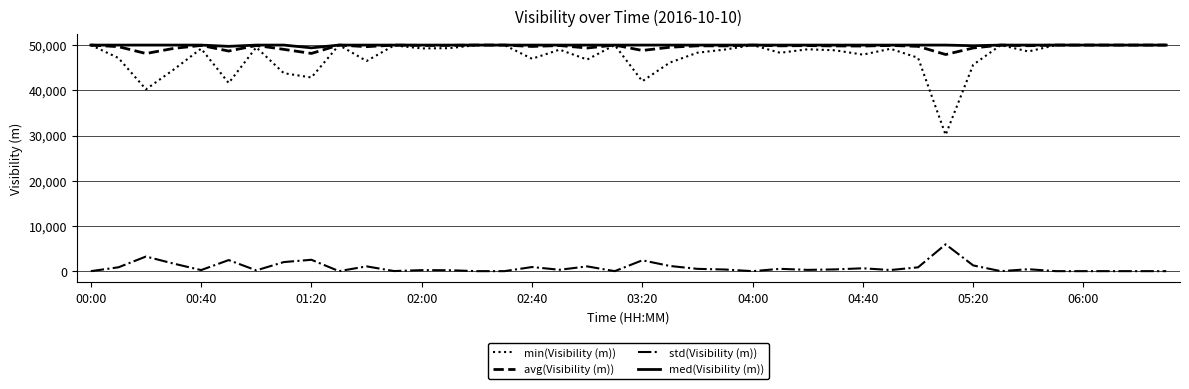

Which series has the widest spread of values?

min(Visibility (m))